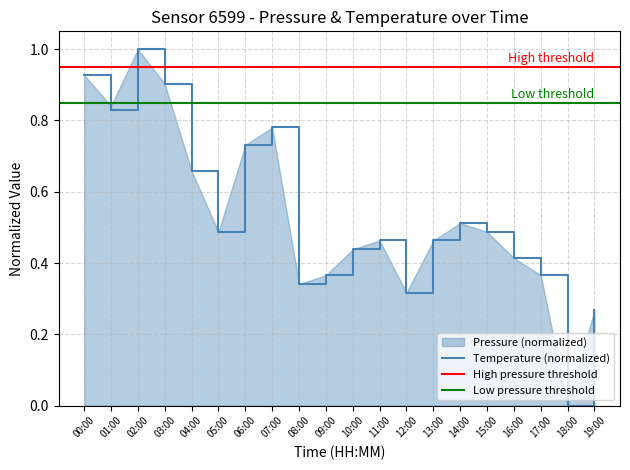

Reading right to left, transcribe all the data shown in this chart.

0.3	0.0	0.4	0.4	0.5	0.5	0.5	0.3	0.5	0.4	0.4	0.3	0.8	0.7	0.5	0.7	0.9	1.0	0.8	0.9